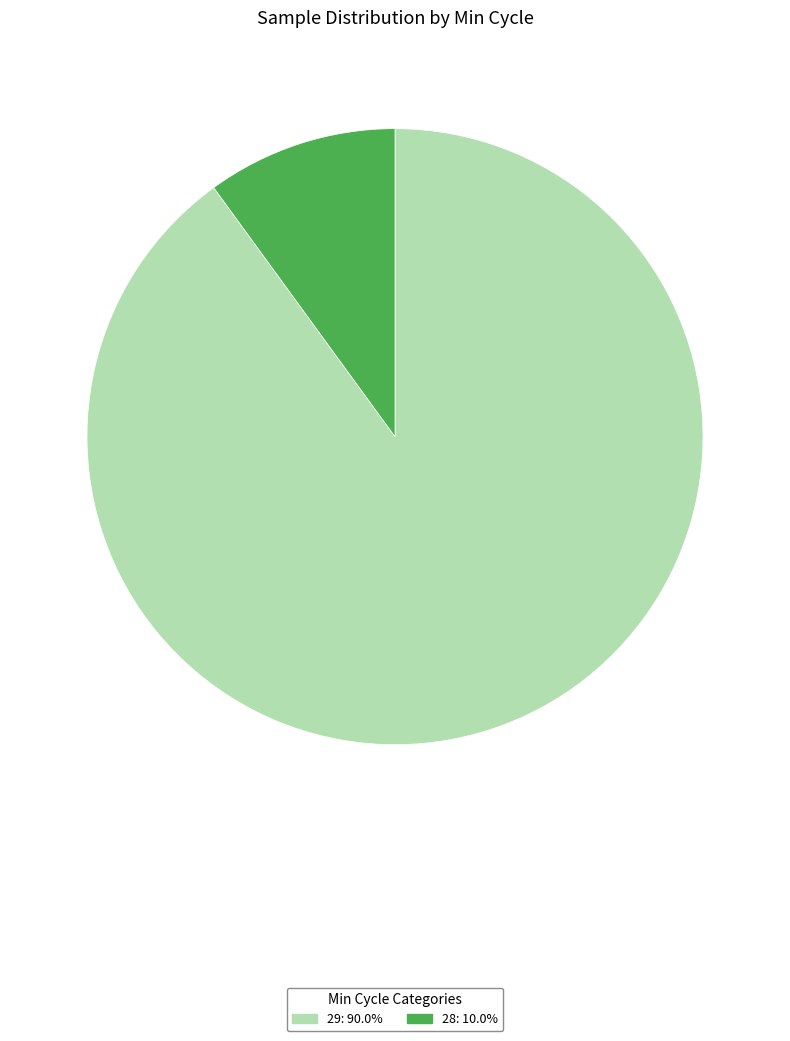

Do 29: 90.0% and 28: 10.0% together represent more than half of the pie?

Yes